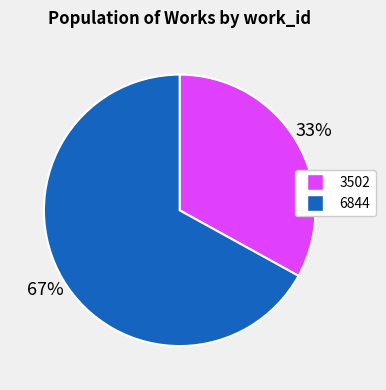

The 3502 slice represents 19% of the pie. True or false?

False